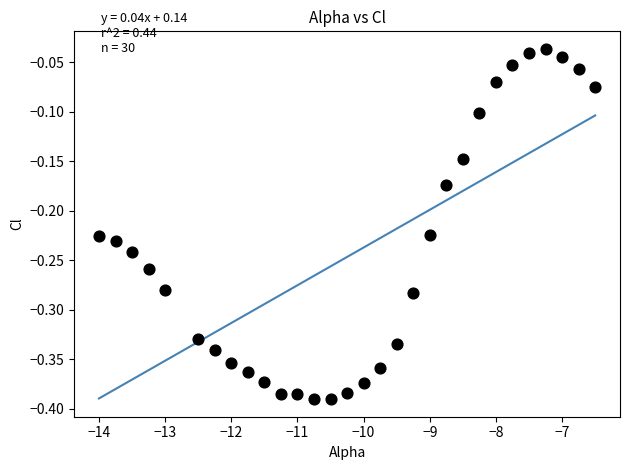

What is the range of Y values (max minus min)?

0.4